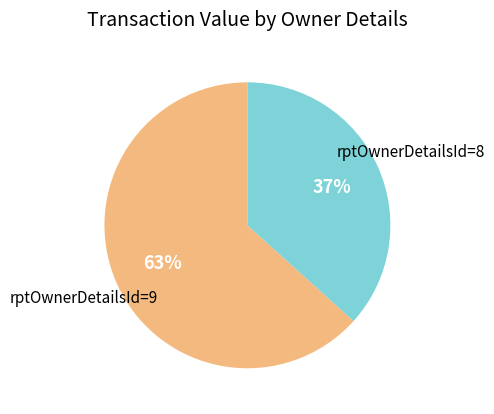

Is there any slice that represents more than half of the pie?

Yes